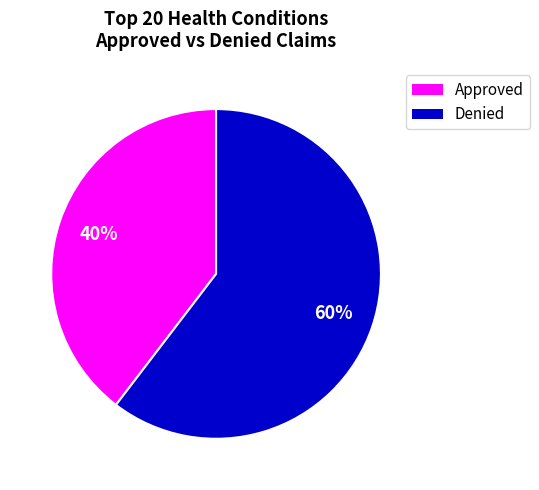

To the nearest percent, what is the average slice percentage?

50%